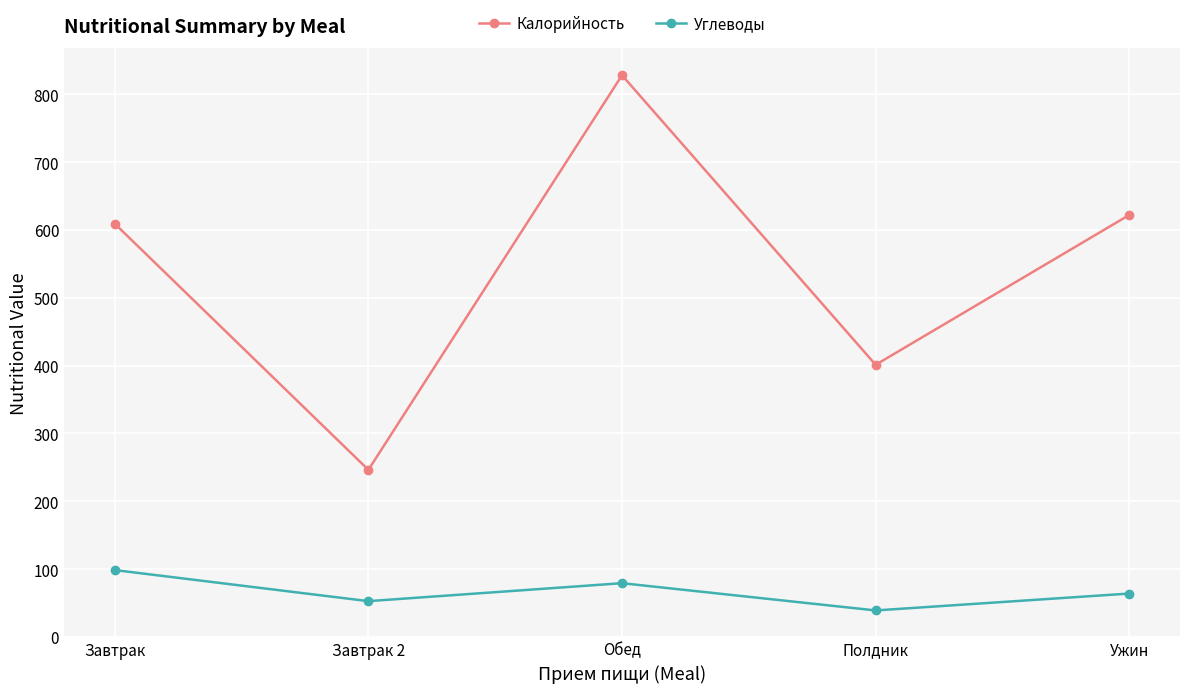

At which category does the chart reach its peak across all series?

Обед